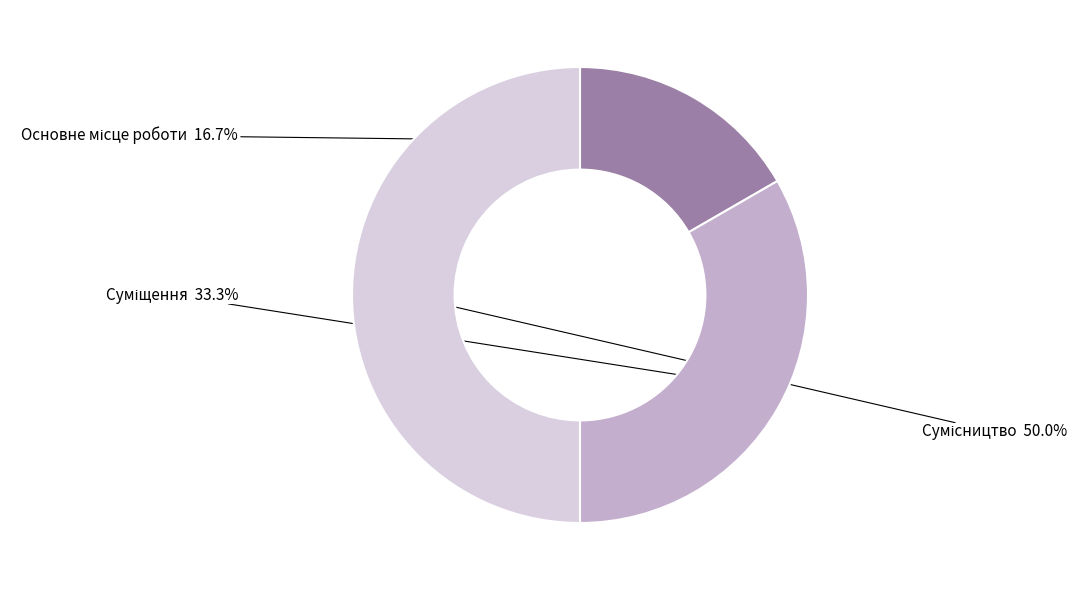

Is there a majority slice in this chart?

No